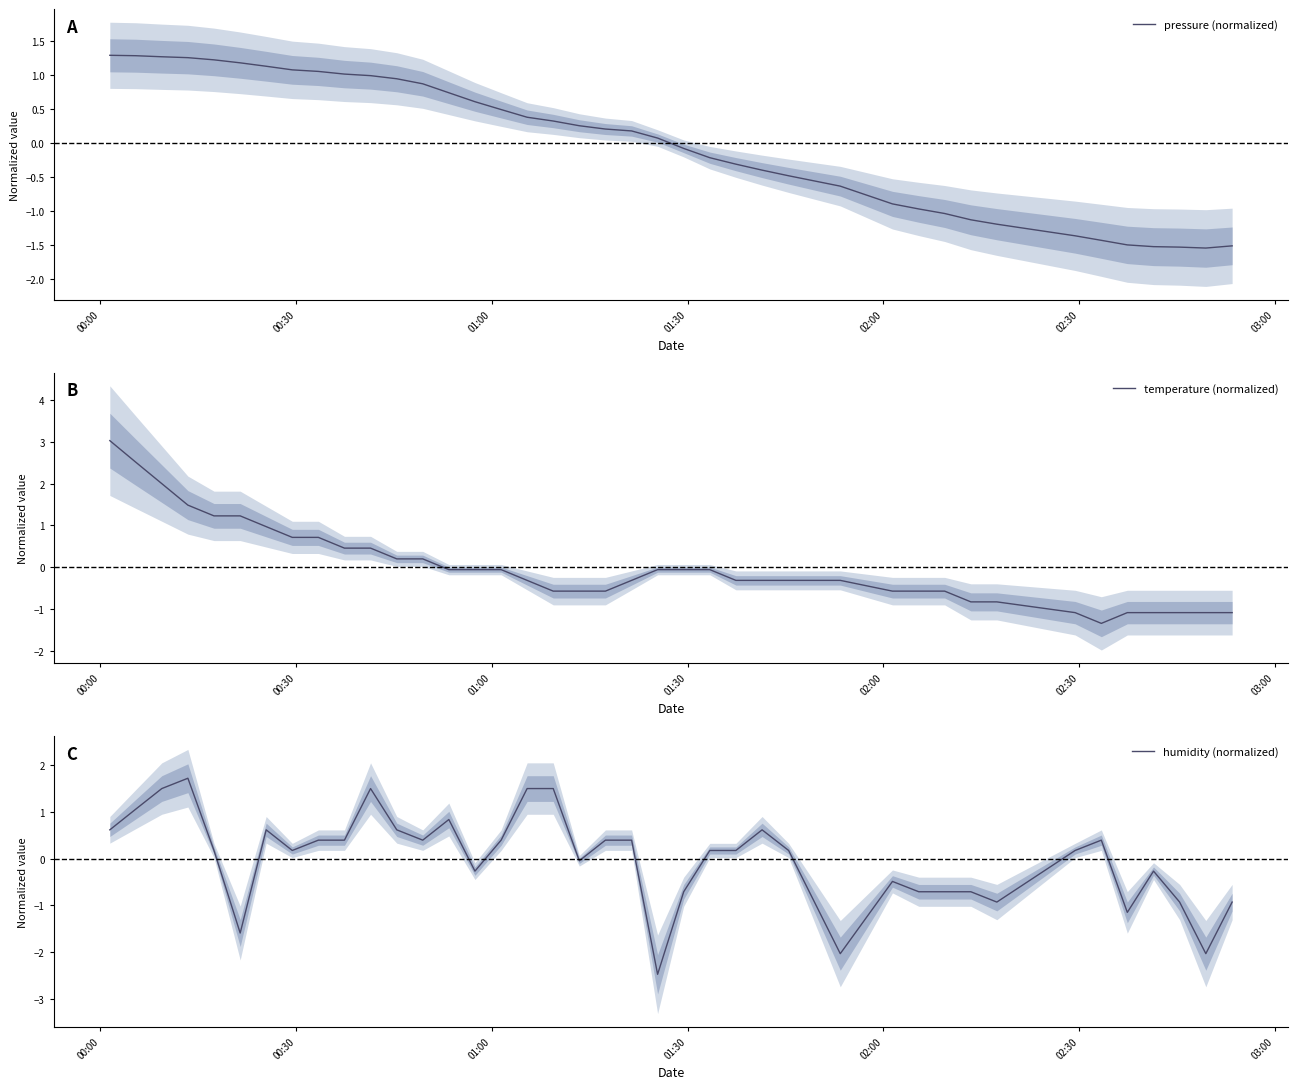

Is it true that temperature (normalized) equals -0.4 at 20?

False